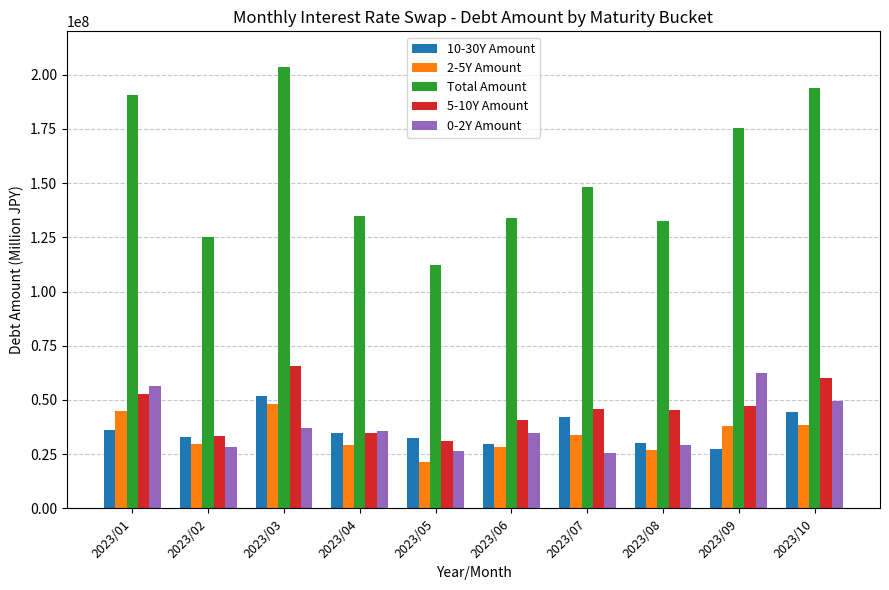

Where does the 0-2Y Amount series first go above 35502734?

2023/01